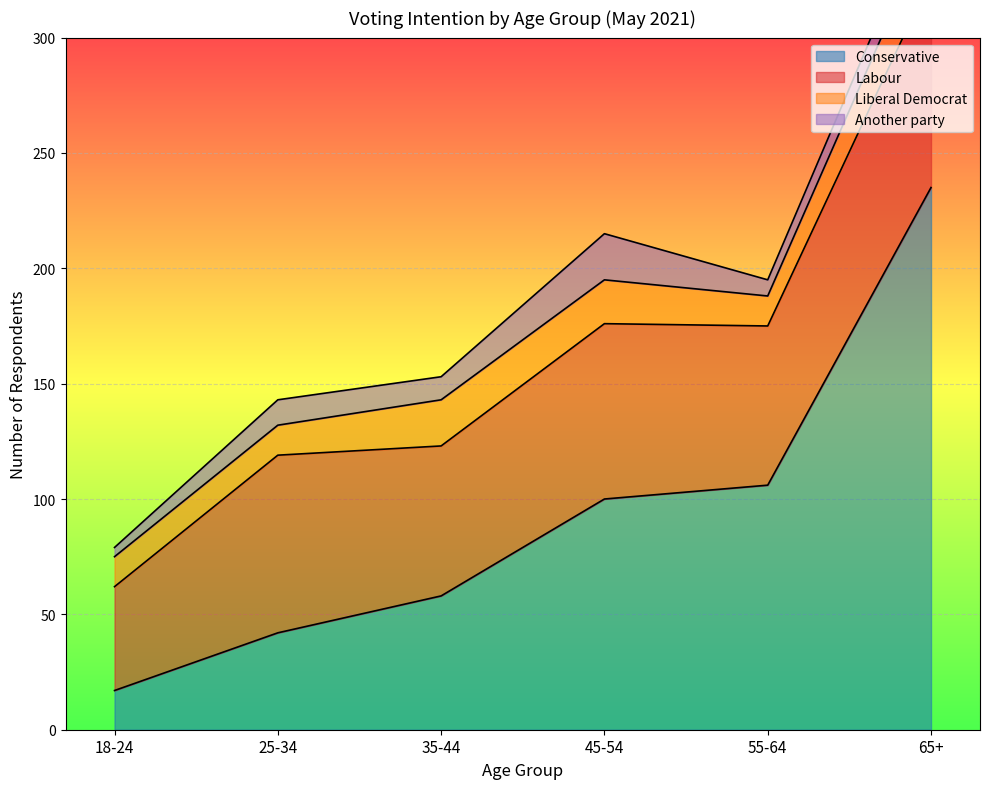

The Another party series shows 17 at 65+. True or false?

False